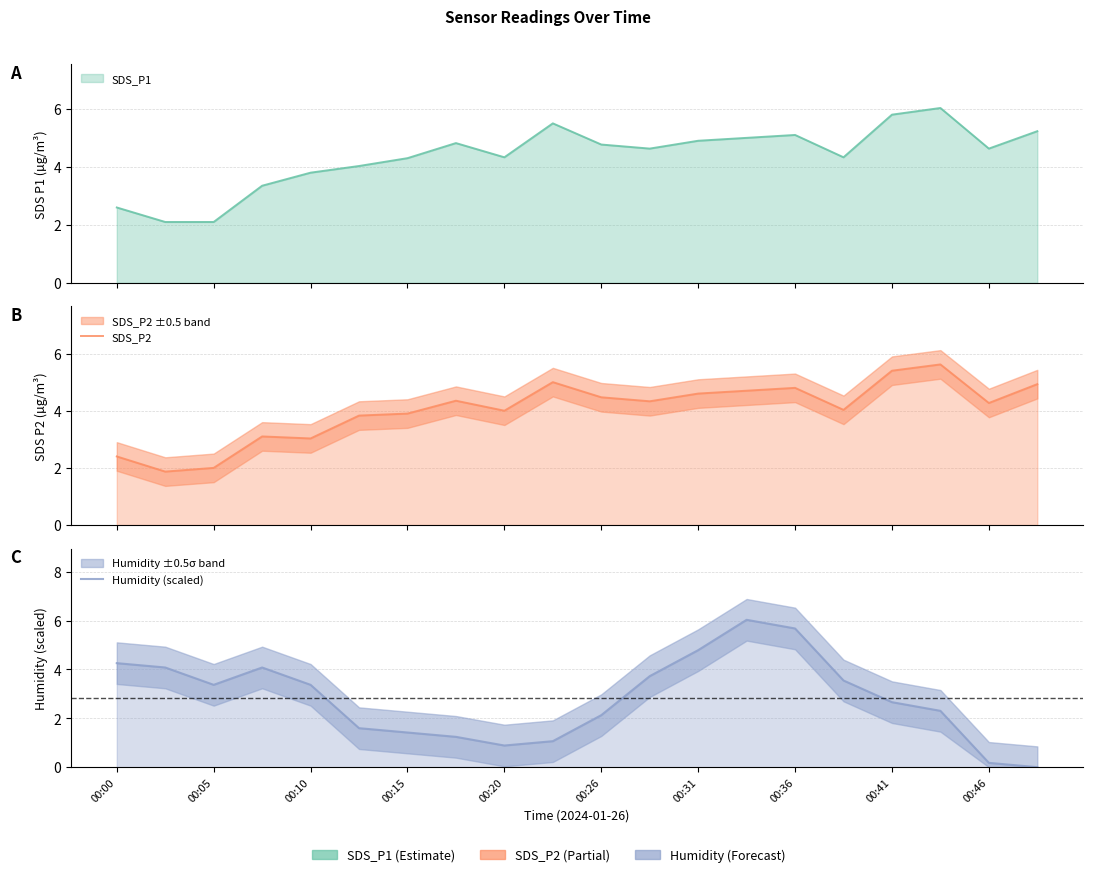

The value of Humidity (scaled) at 00:26 is 3.4. True or false?

False